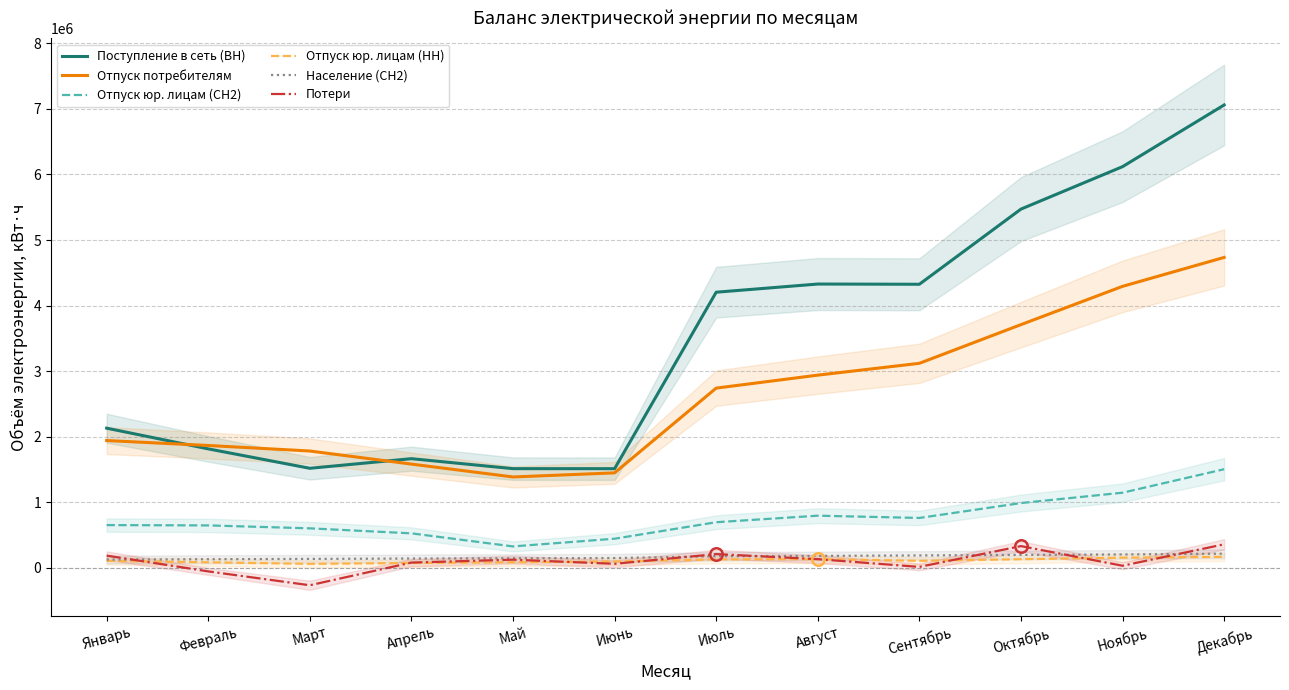

True or false: Отпуск юр. лицам (НН) and Отпуск юр. лицам (СН2) intersect in this chart.

False